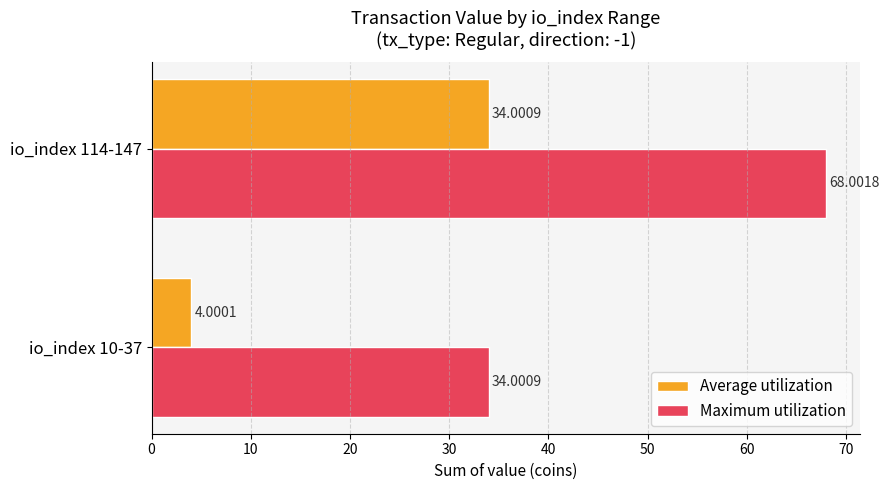

List the series in order of their overall mean, highest first.

Maximum utilization, Average utilization